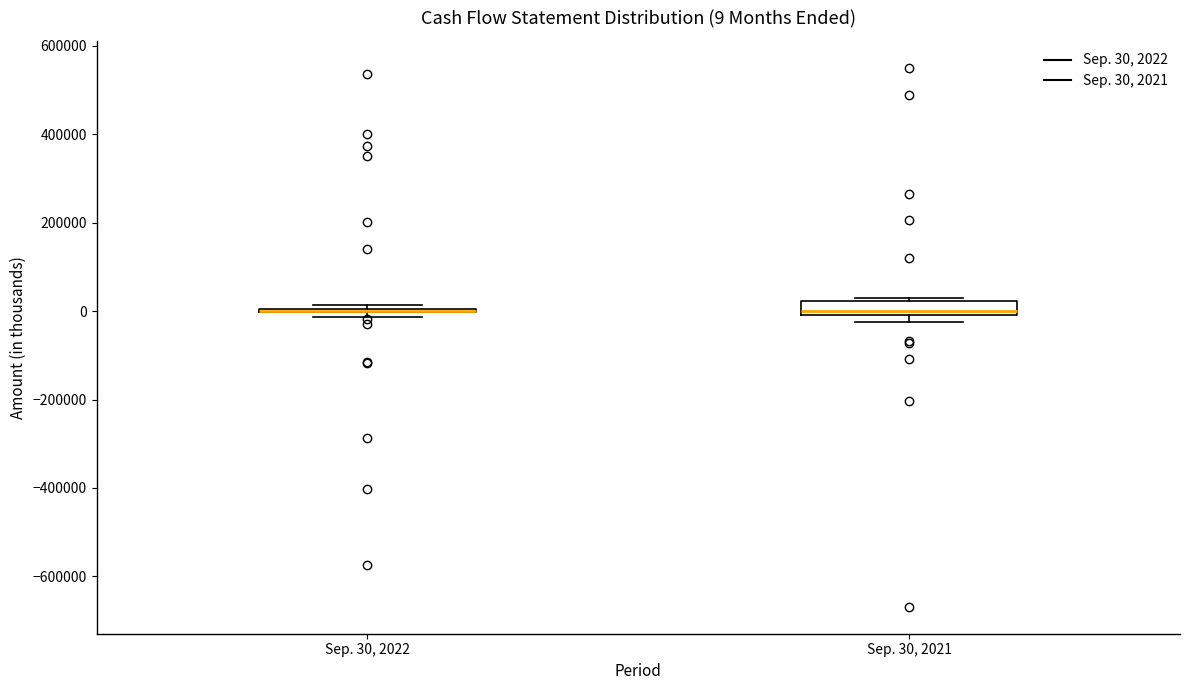

Which box is the tallest, from its lower edge to its upper edge?

Sep. 30, 2021